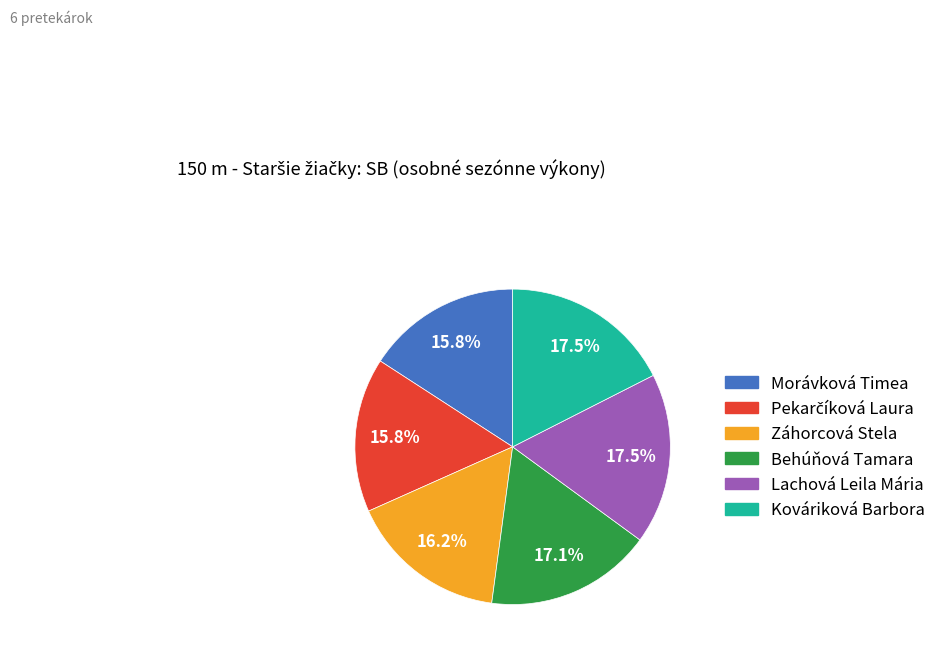

How much of the chart is everything except Morávková Timea?

84.2%